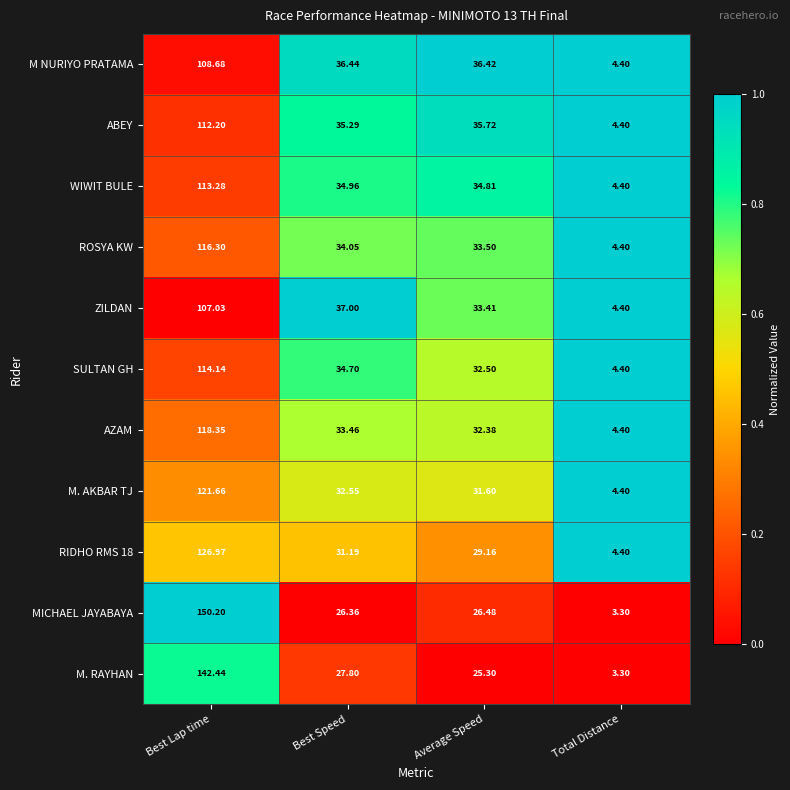

What is the difference between the highest and lowest values at Best Speed?

10.6